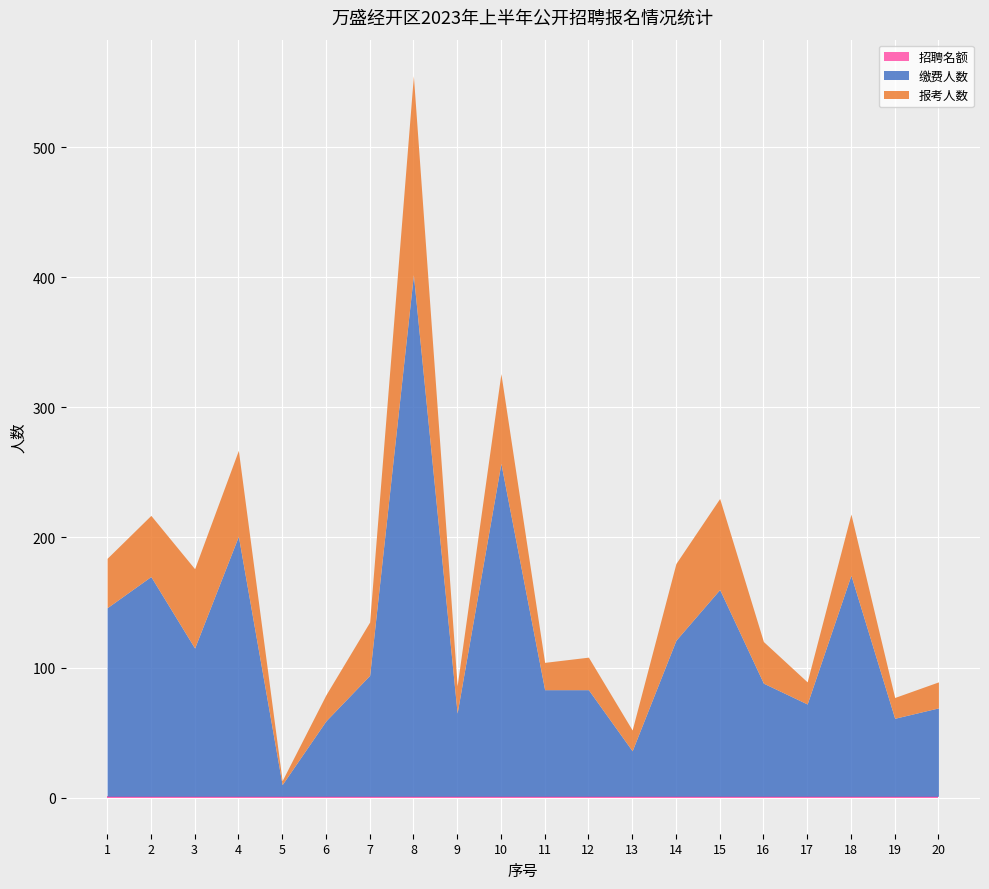

What is the value of the 报考人数 point at the 10th from the left?

326